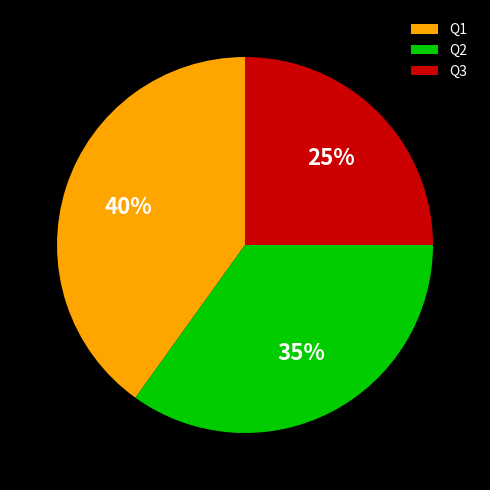

Does any single category account for the majority?

No